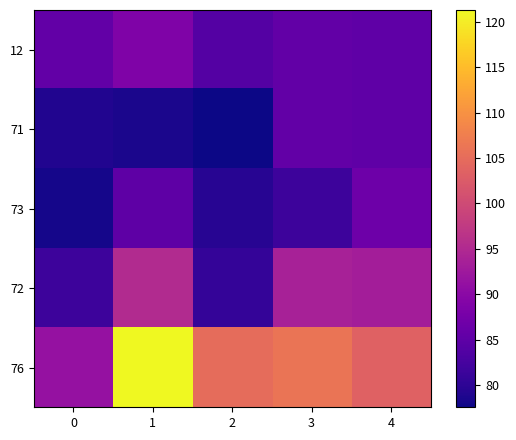

What is the total value across all series at 2?

426.8